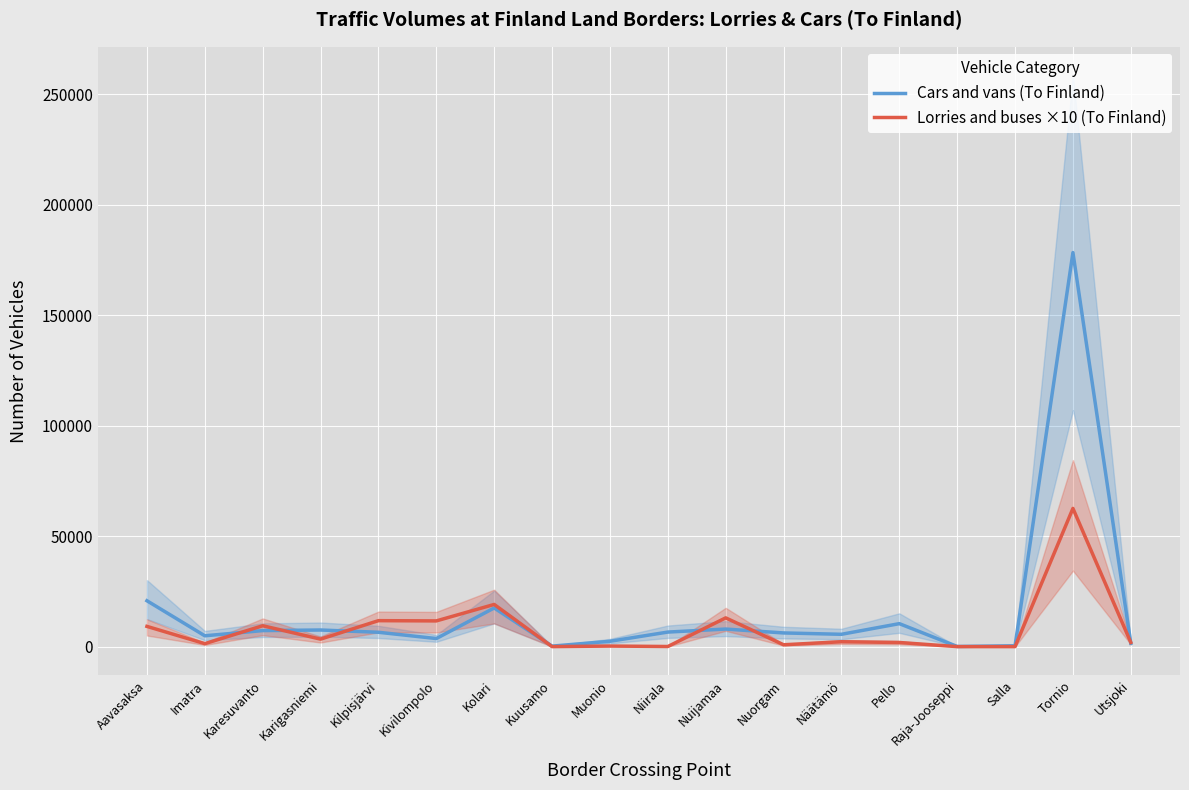

The value of Lorries and buses ×10 (To Finland) at Kuusamo is 24539. True or false?

False